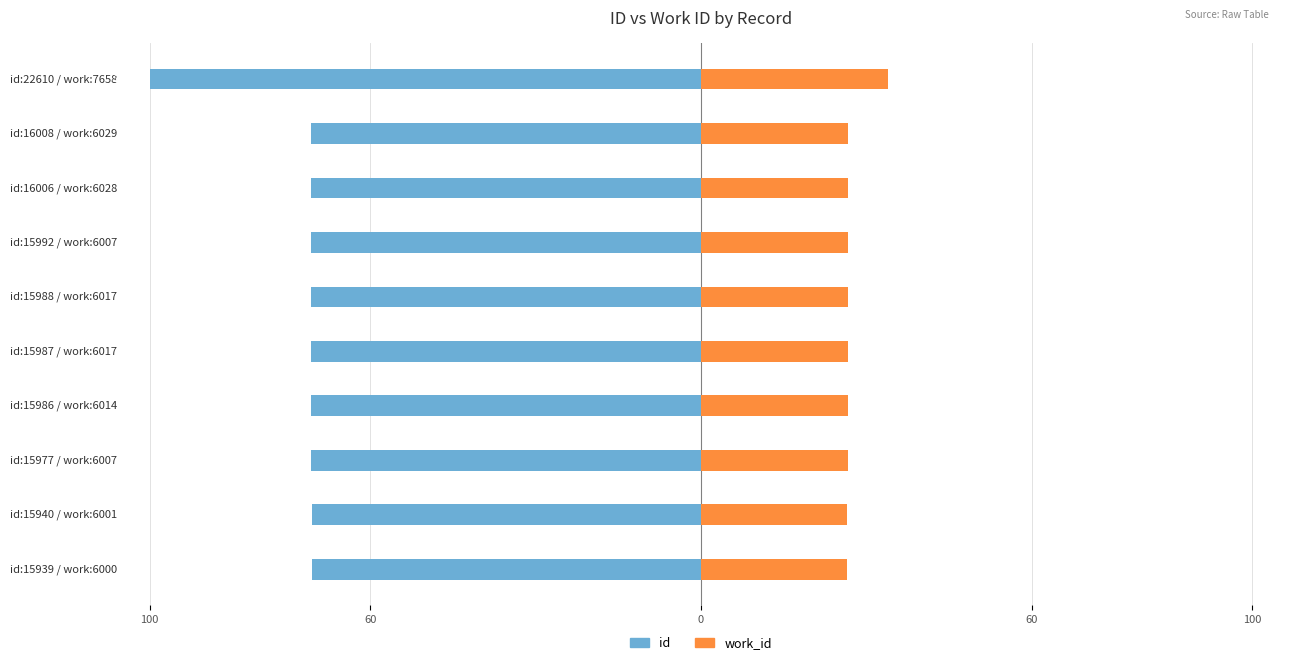

What is the value of the id bar at the 2nd from the left?

-70.5